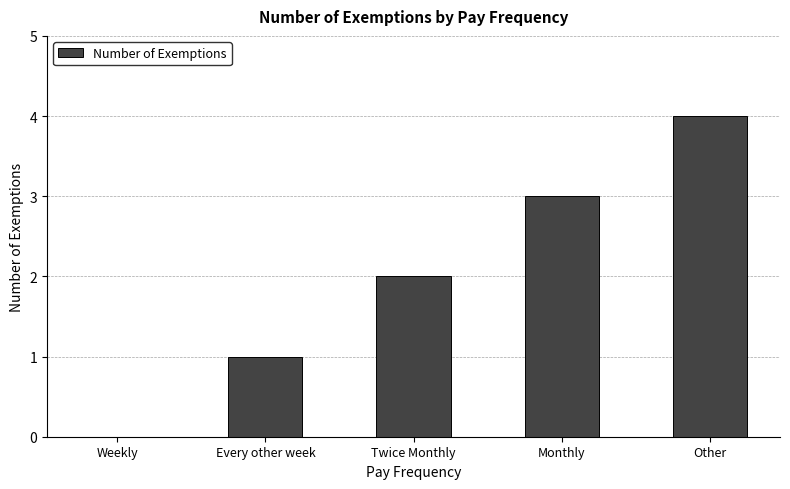

How many distinct data groups are displayed?

1